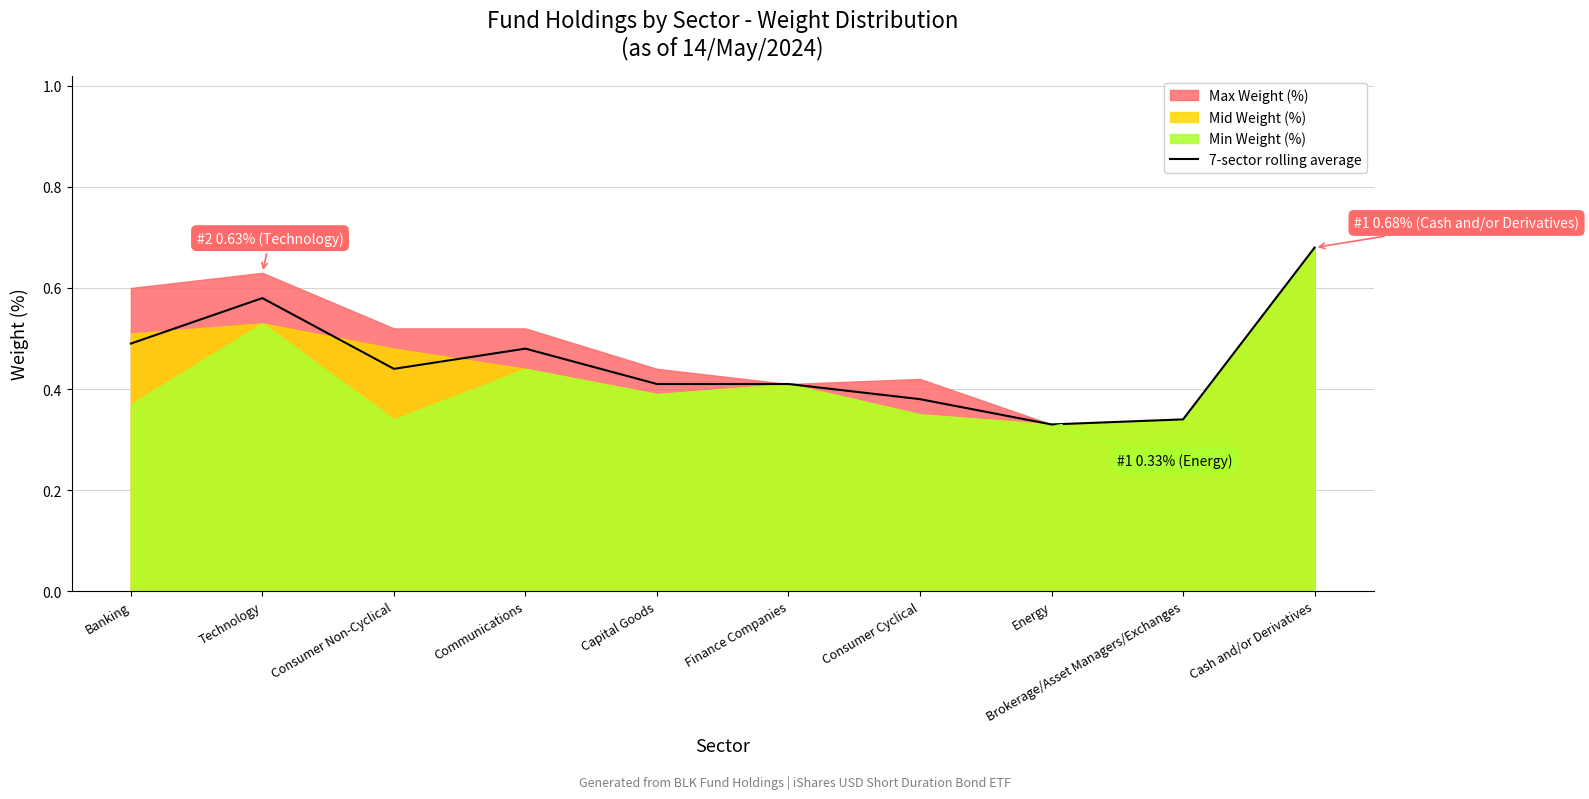

Reading left to right, list all the values displayed in this chart.

0.5	0.6	0.4	0.5	0.4	0.4	0.4	0.3	0.3	0.7